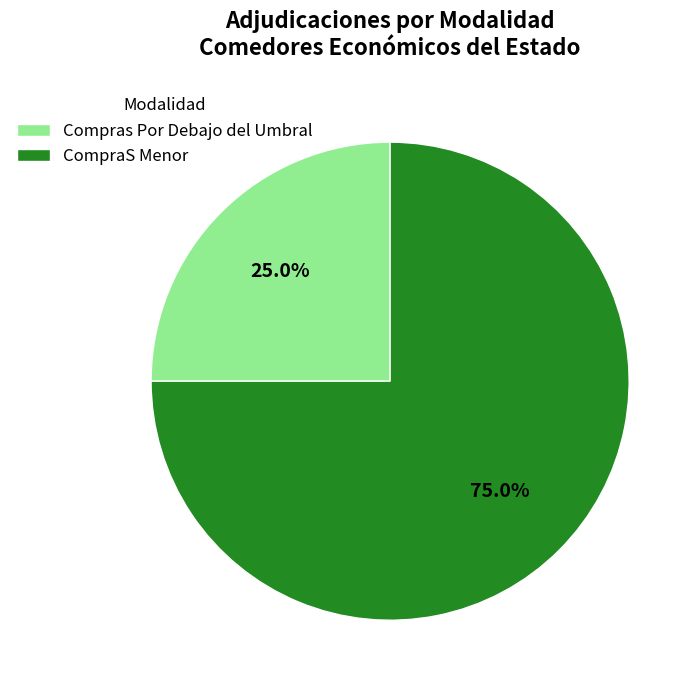

To the nearest percent, what is the difference between the Compras Por Debajo del Umbral and CompraS Menor slice percentages?

50%